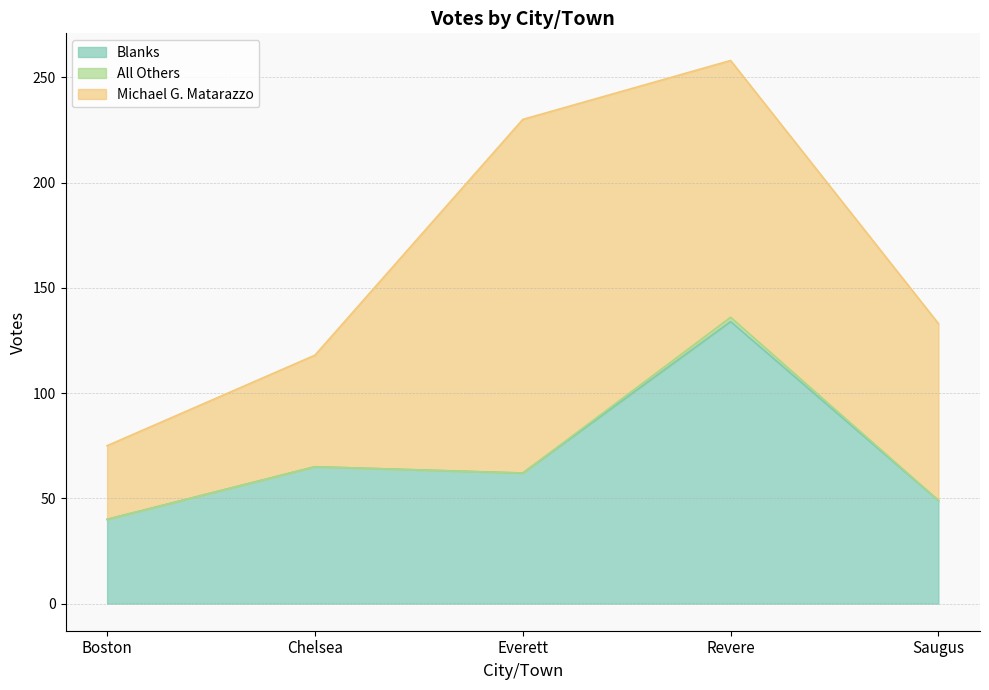

What position from the left is Chelsea?

2